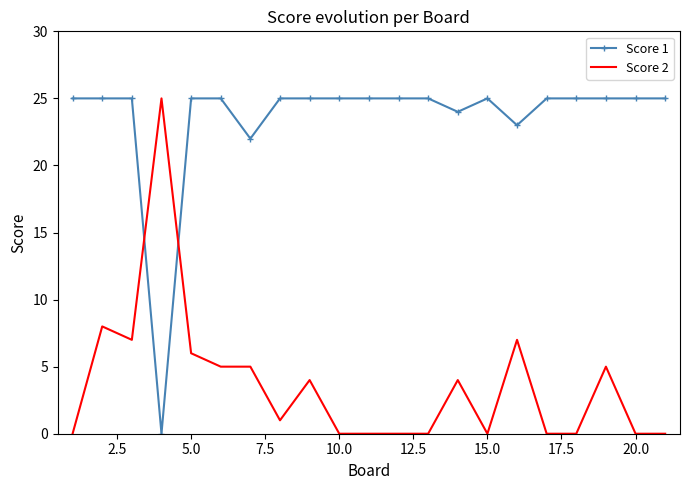

Which series ends up on top after the final intersection of Score 1 and Score 2?

Score 1